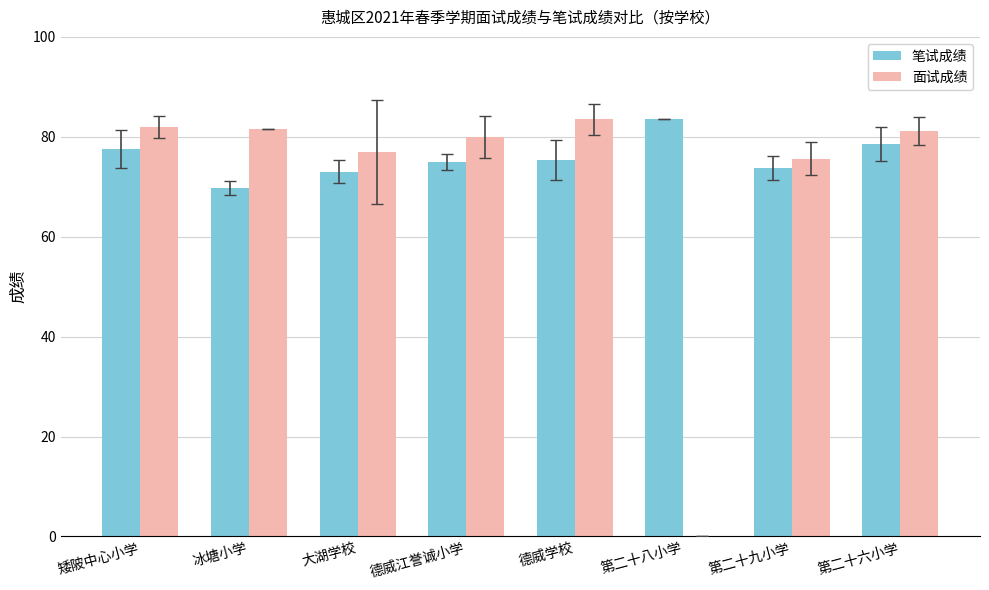

Is it true that 面试成绩 equals 79.9 at 德威江誉诚小学?

True